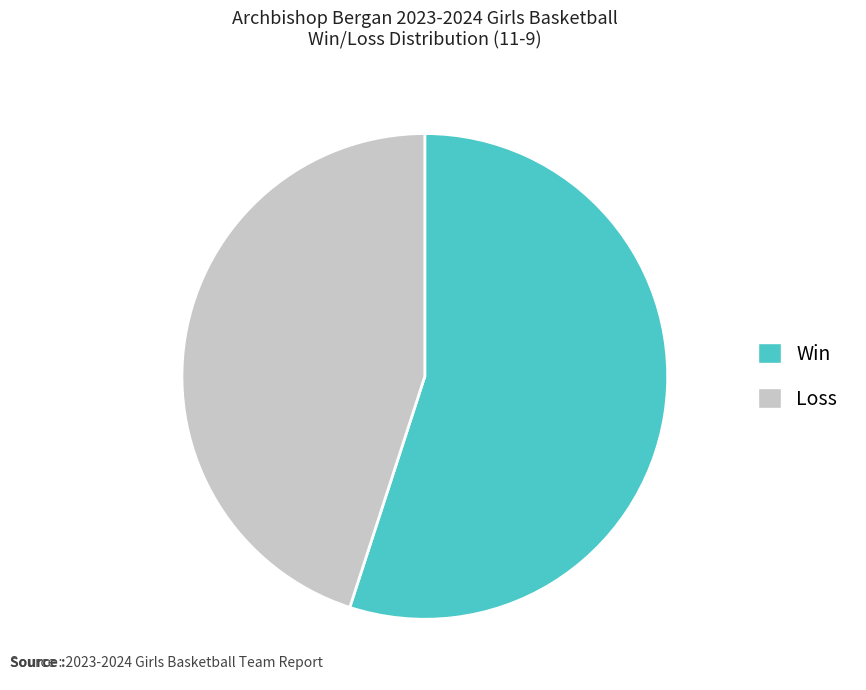

The Loss slice represents 45% of the pie. True or false?

True